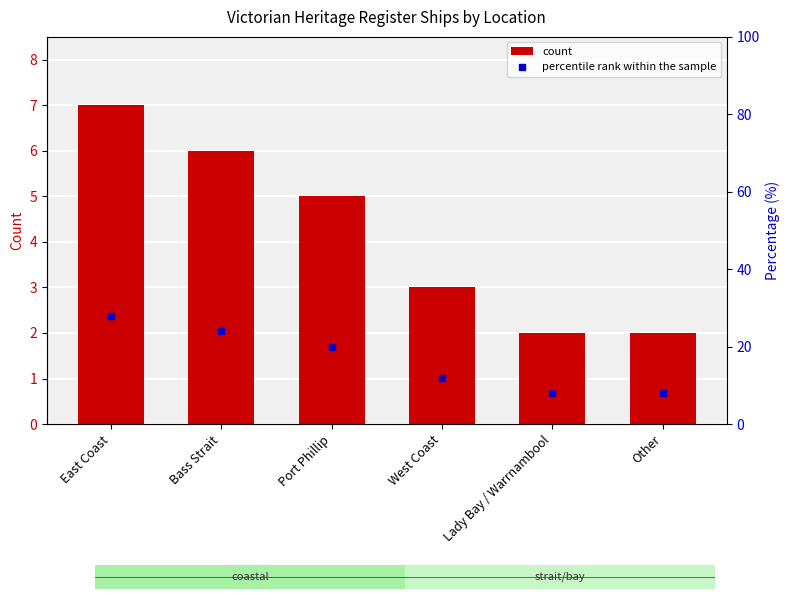

At how many categories does at least one series exceed 2?

6